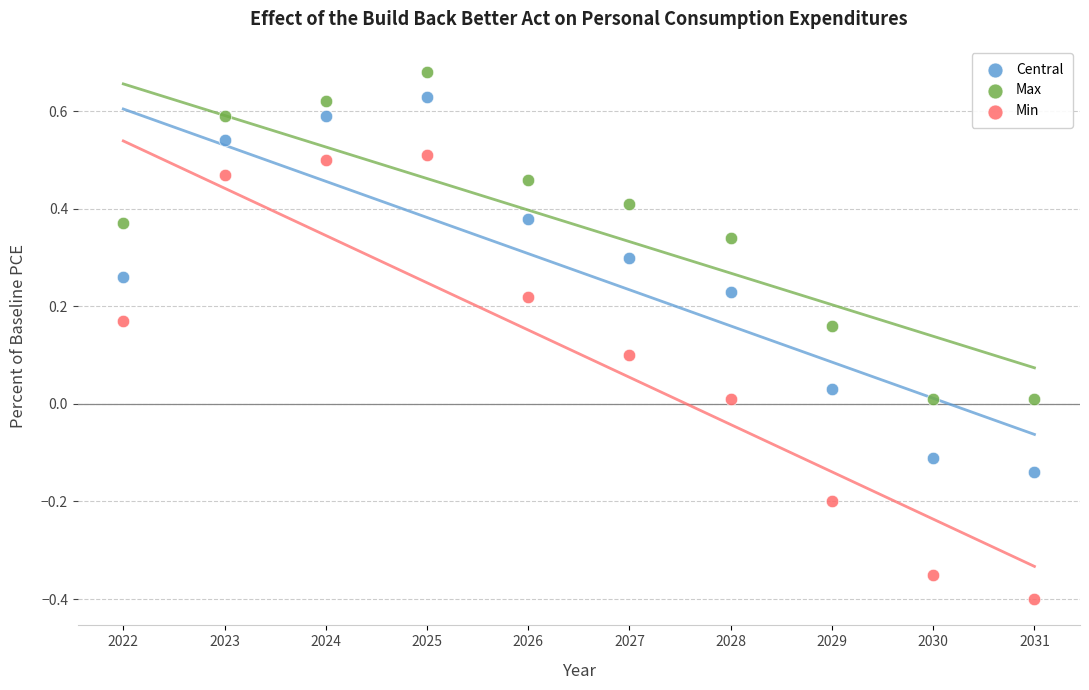

Which series has the widest spread of Y values?

Min